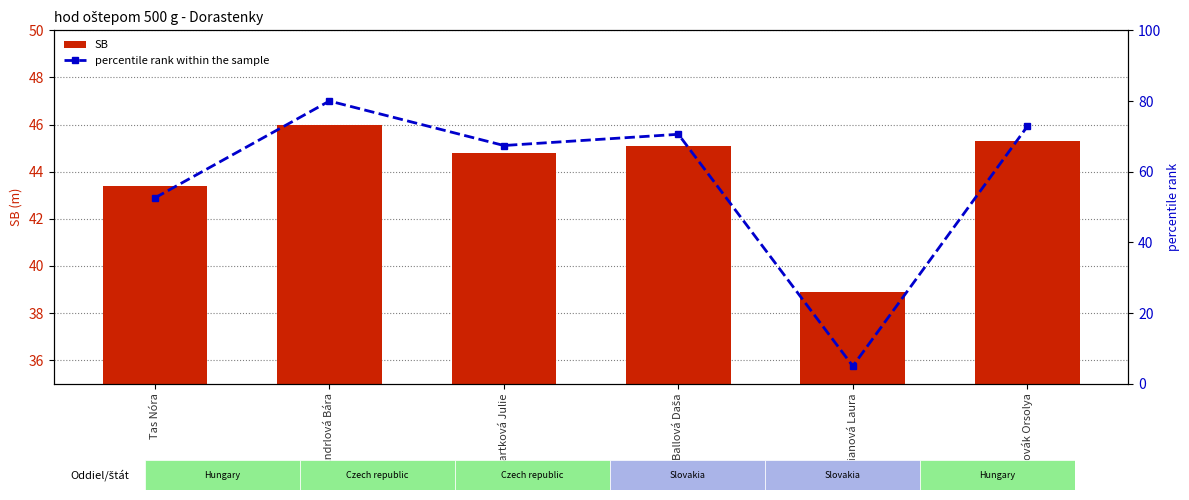

What are all the series names shown in the legend?

SB, percentile rank within the sample